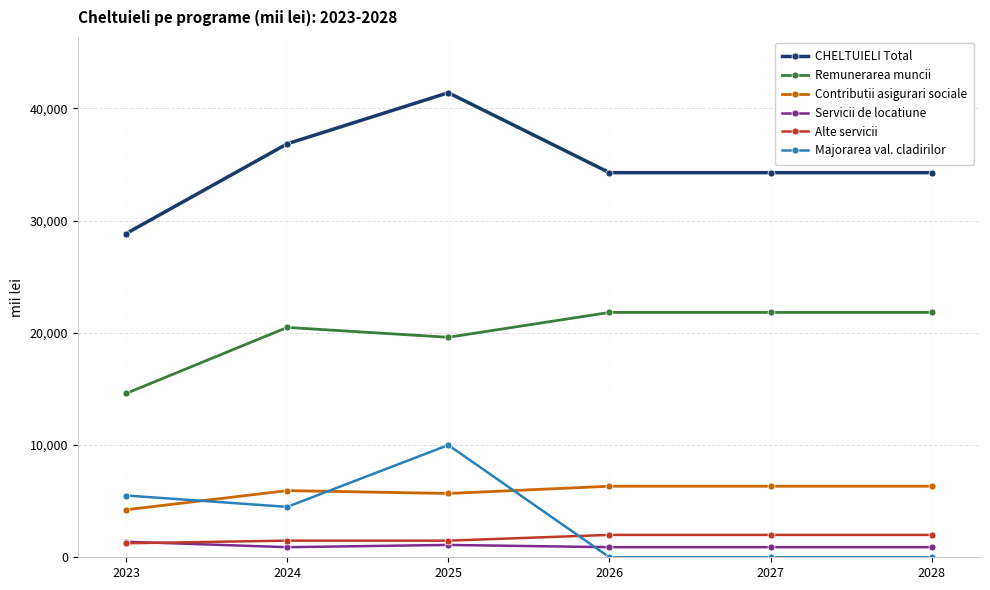

Count the number of data series in this chart.

6